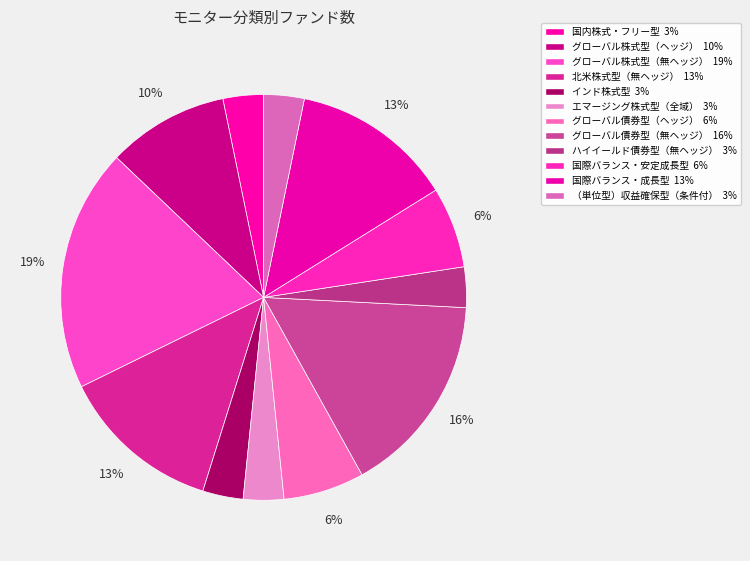

To the nearest percent, what is the combined percentage of インド株式型 and ハイイールド債券型（無ヘッジ）?

6%